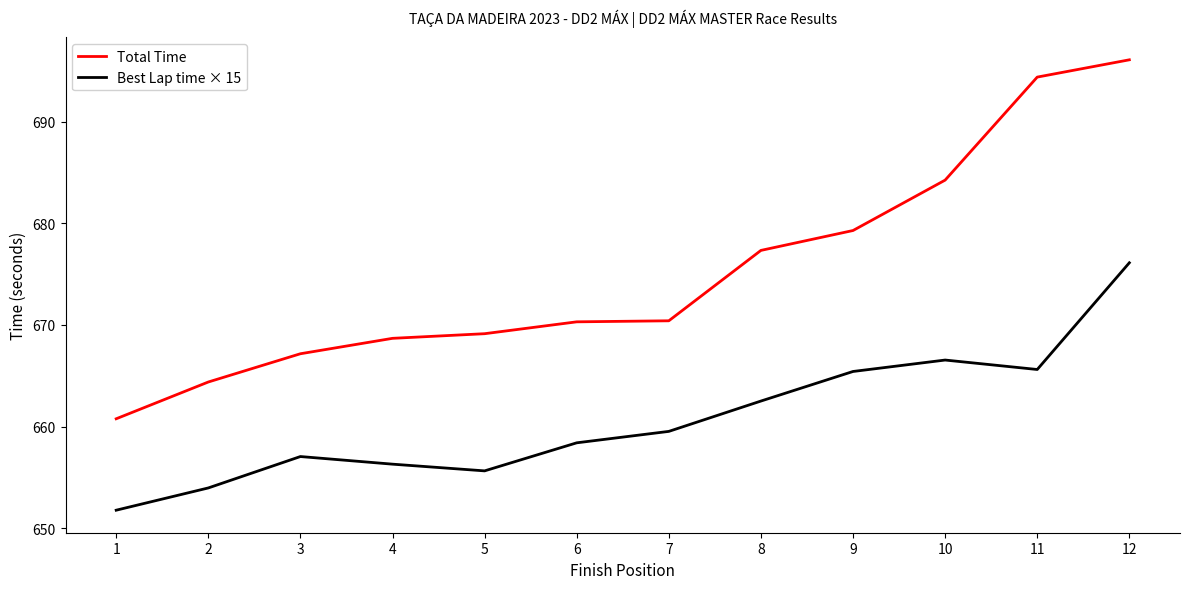

How many lines are shown in the chart?

2